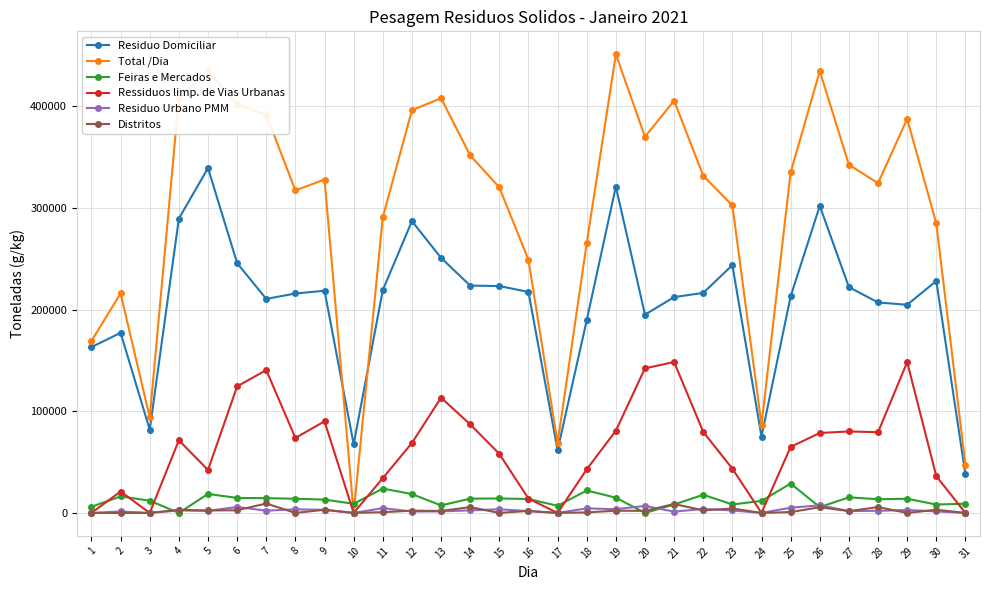

How many intersections are there between Total /Dia and Feiras e Mercados?

2